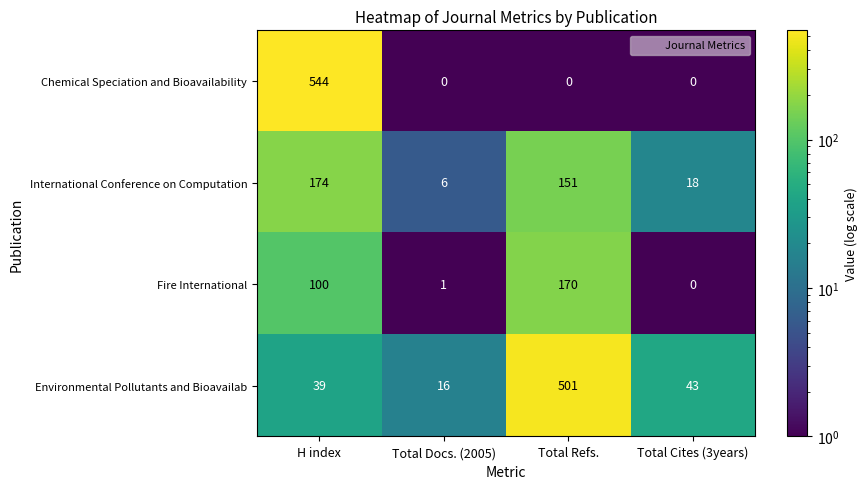

Reading left to right, extract all data points from this chart.

Chemical Speciation and Bioavailability: 544	0	0	0
International Conference on Computation: 174	6	151	18
Fire International: 100	1	170	0
Environmental Pollutants and Bioavailab: 39	16	501	43